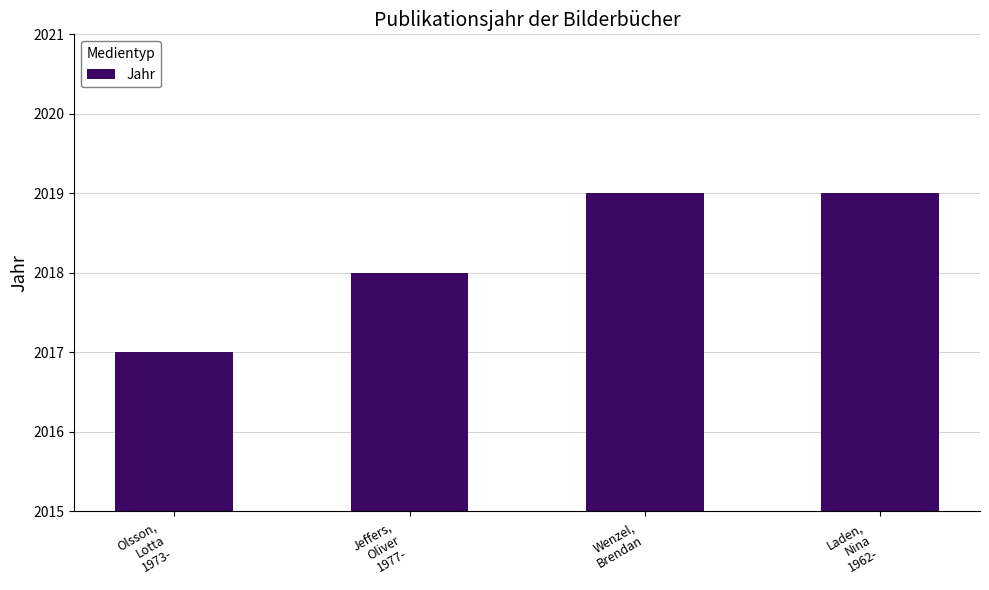

What value does the data have at Wenzel,
Brendan?

2019